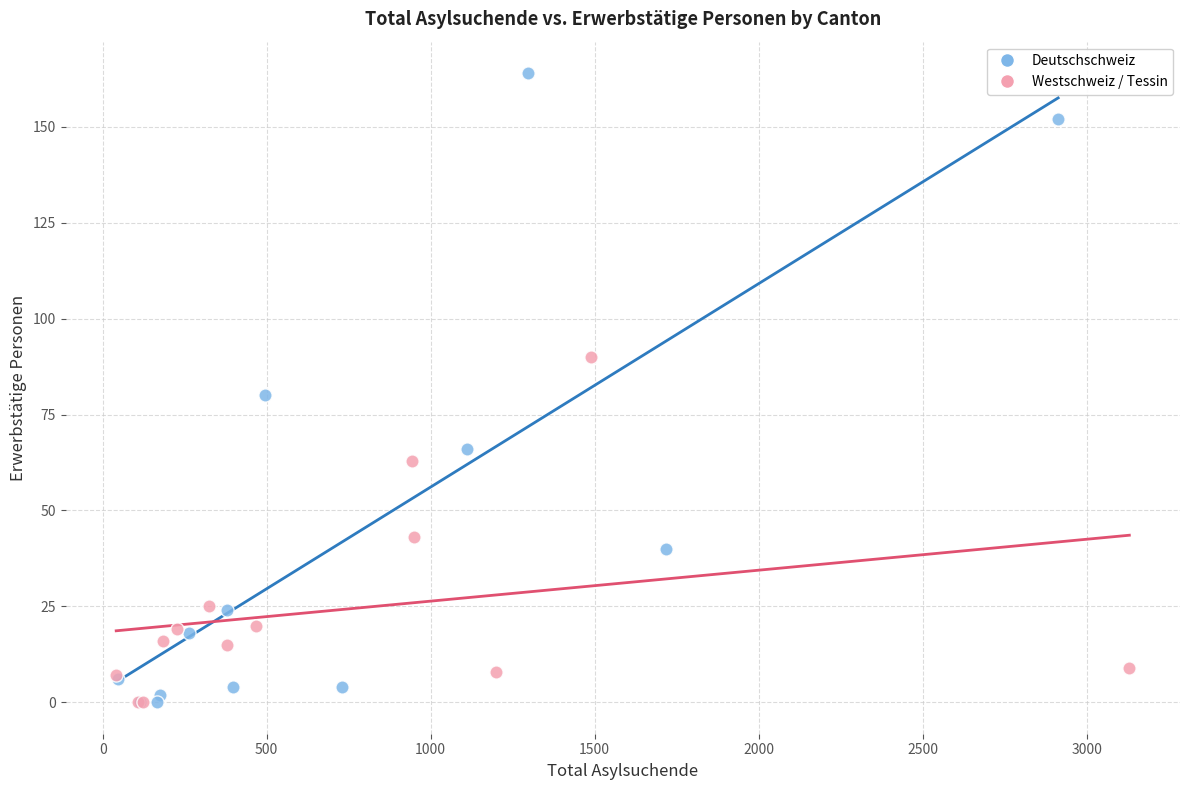

Which series reaches the maximum Y coordinate?

Deutschschweiz